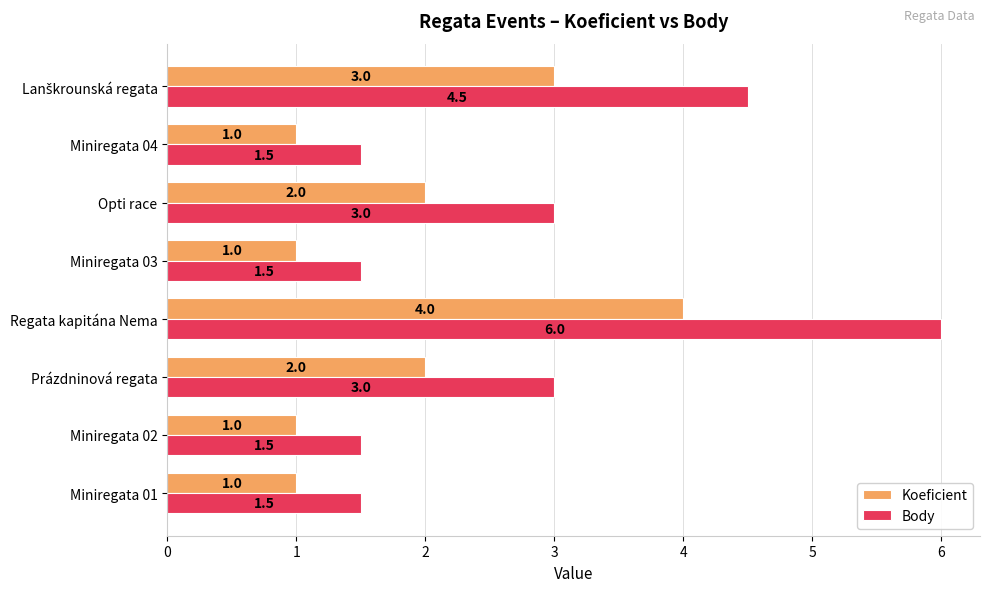

What value does the Koeficient series have at Regata kapitána Nema?

4.0